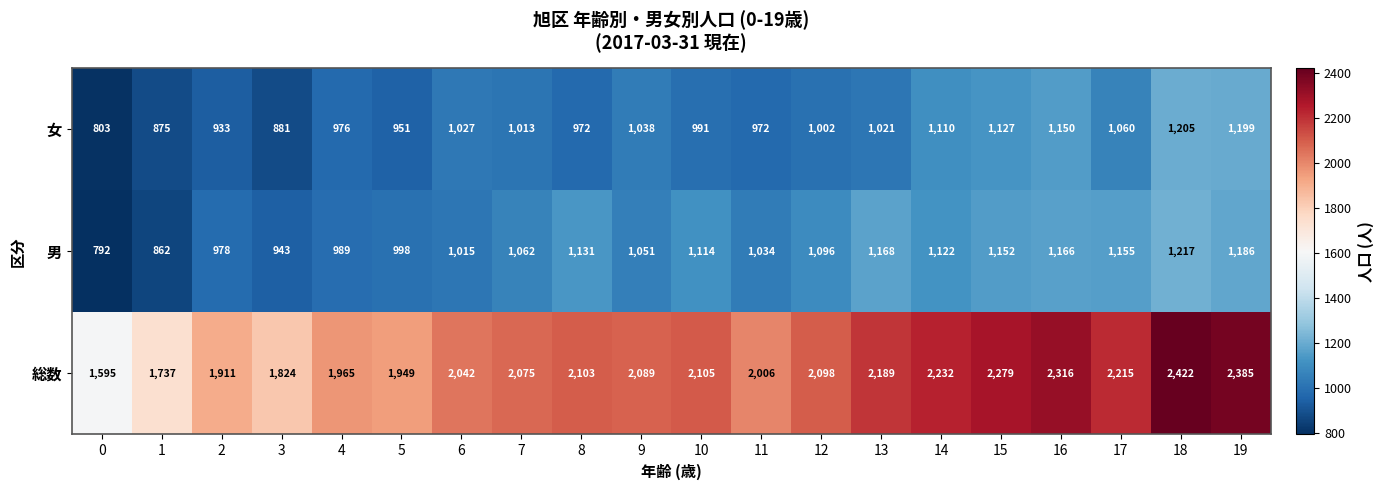

True or false: 女 has a value of 1110 at 14.

True